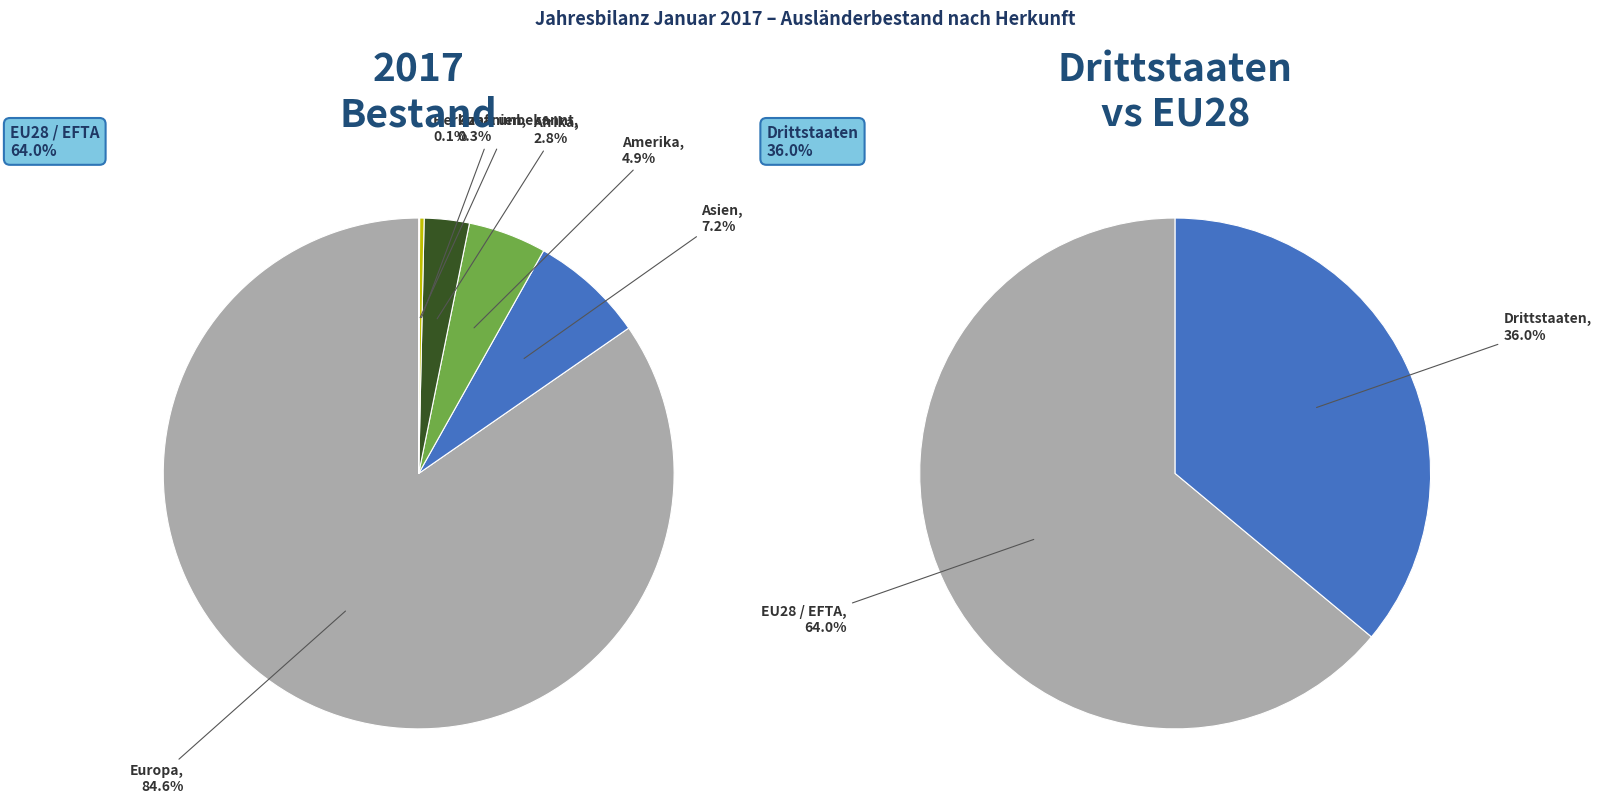

To the nearest percent, what percentage of the pie is Europa?

85%